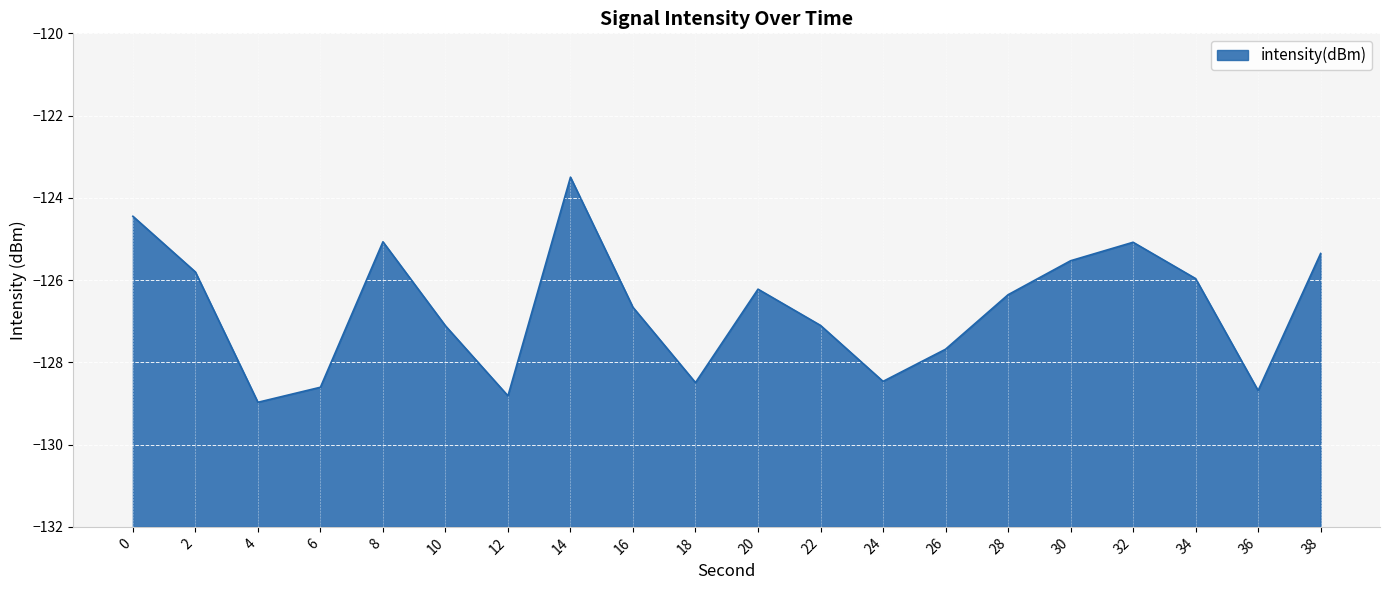

How many lines are shown in the chart?

1